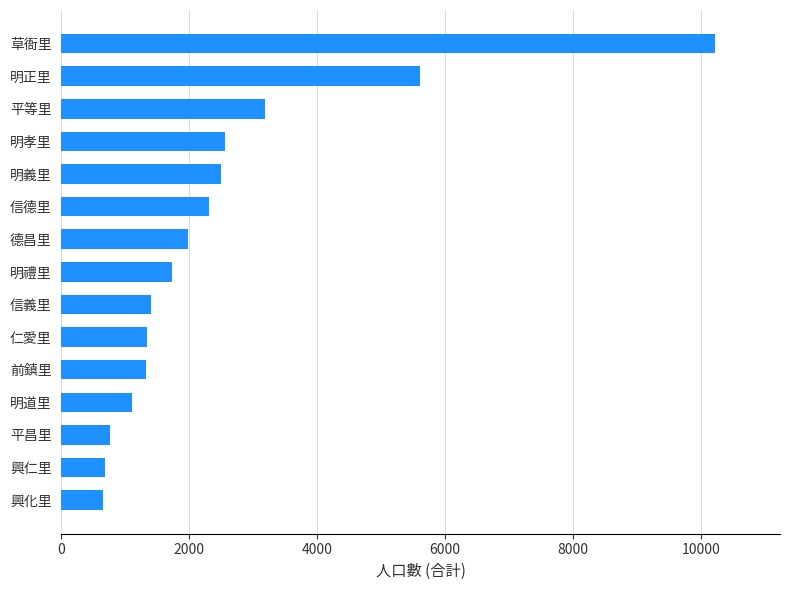

How many bars are there in total?

15